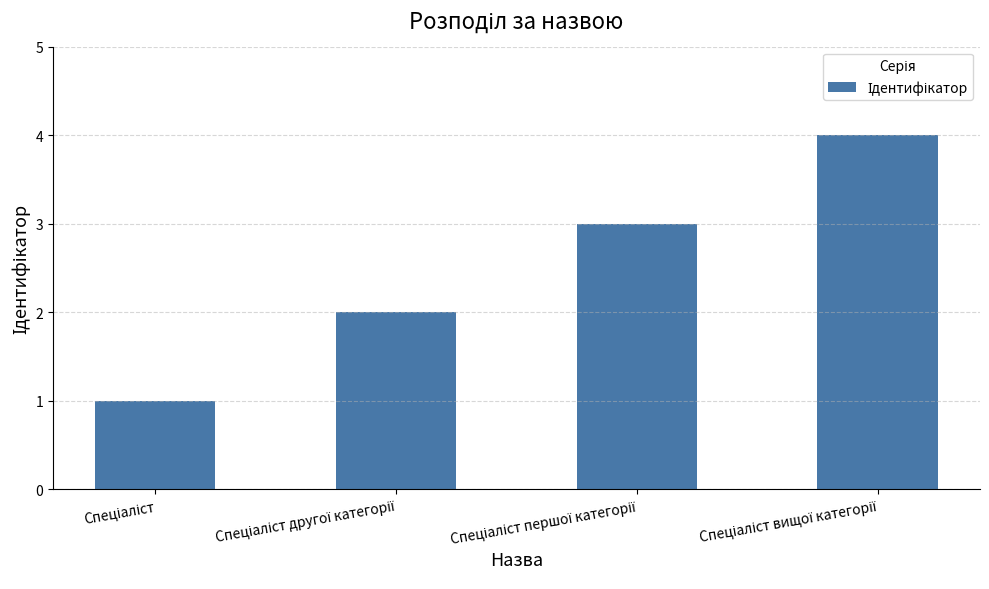

What is the greatest value displayed?

4